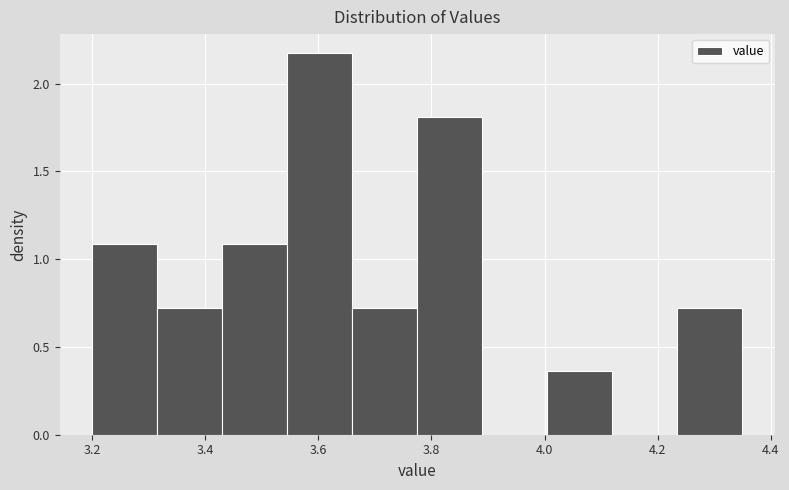

Reading left to right, list every bar in this chart as the range it spans on the x-axis followed by its height. Neither the bar edges nor the heights are printed on the chart, so give them approximately, as read against the axes.

3.200 to 3.315: 1.10
3.315 to 3.430: 0.70
3.430 to 3.545: 1.10
3.545 to 3.660: 2.15
3.660 to 3.775: 0.70
3.775 to 3.890: 1.80
3.890 to 4.005: 0
4.005 to 4.120: 0.35
4.120 to 4.235: 0
4.235 to 4.350: 0.70